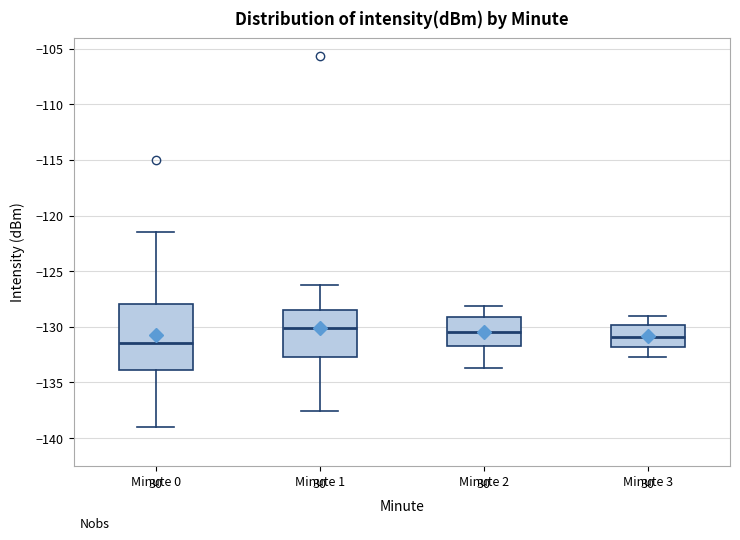

Where is the lower edge of the box for Minute 2 on the y-axis? The values are not printed on the chart, so give them approximately, as read against the axis.

-131.5